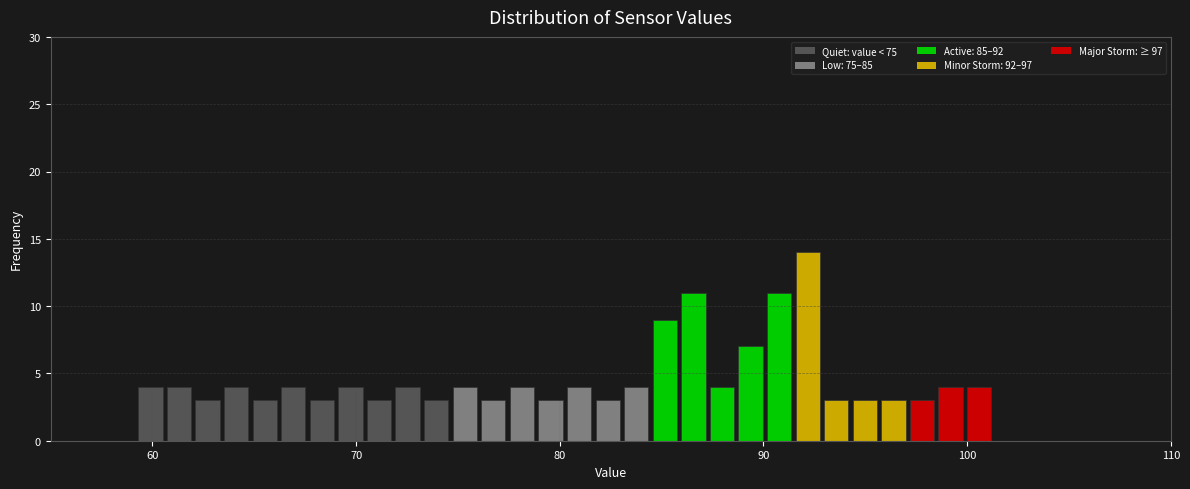

Around what value on the x-axis is the tallest bar? Give the approximate position of its centre, as read against the axis.

92